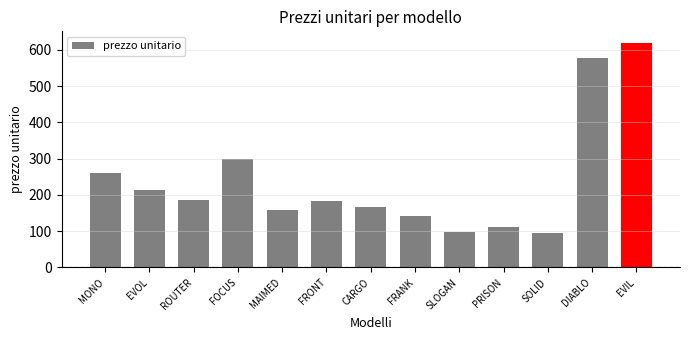

What is the maximum value shown in the chart?

620.0